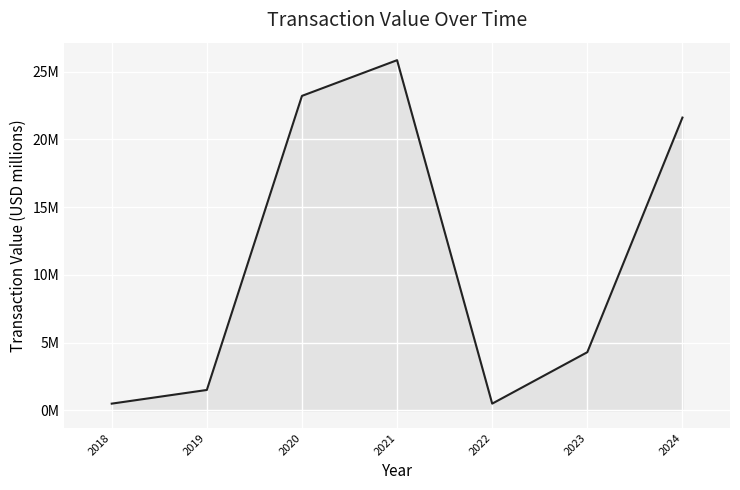

How many interior local valleys (lower than both neighbors) does the data have?

1